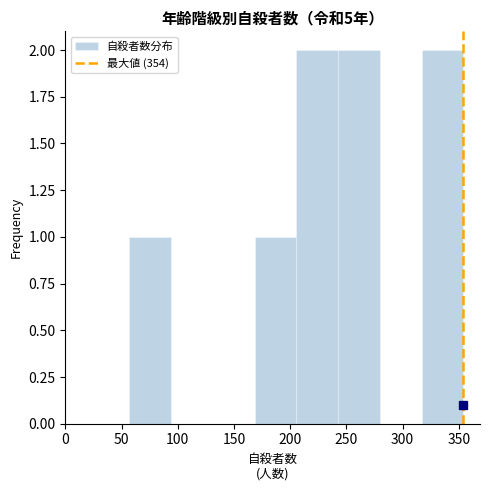

Reading left to right, transcribe this chart: for each bar, give the range it covers on the x-axis and its height. Neither the bar edges nor the heights are printed on the chart, so give them approximately, as read against the axes.

55 to 95: 1
95 to 130: 0
130 to 170: 0
170 to 205: 1
205 to 245: 2
245 to 280: 2
280 to 315: 0
315 to 355: 2